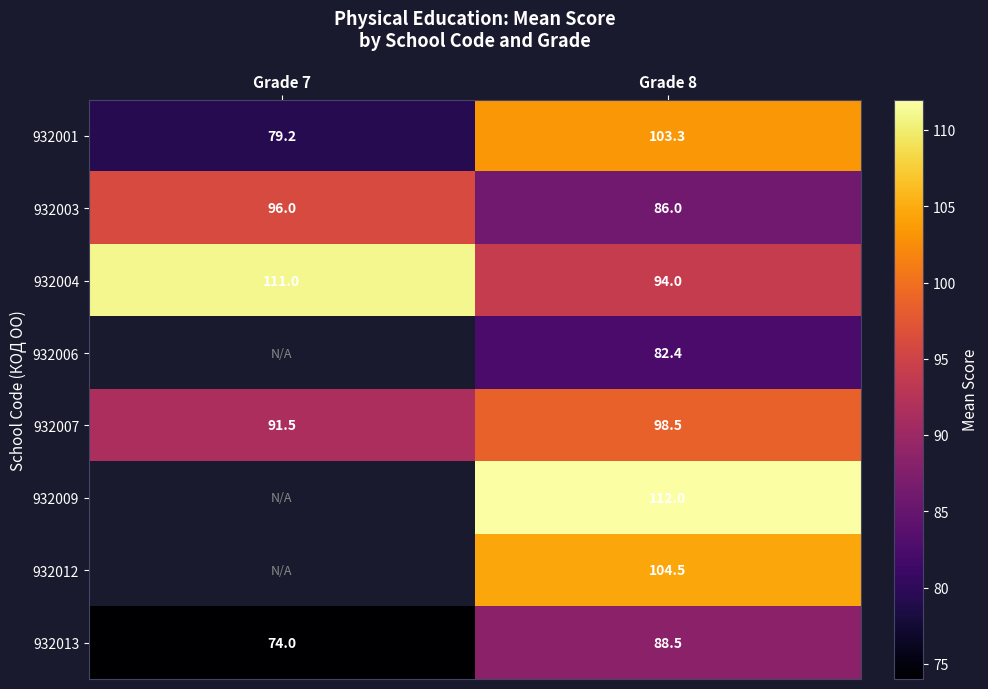

What is the difference between the maximum and minimum values in the 932007 series?

7.0